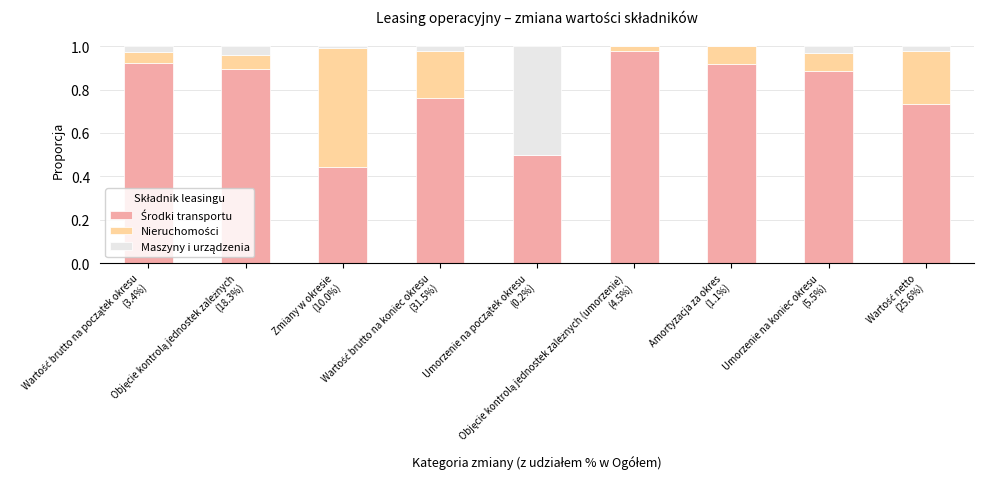

Does the chart contain stacked bars?

Yes